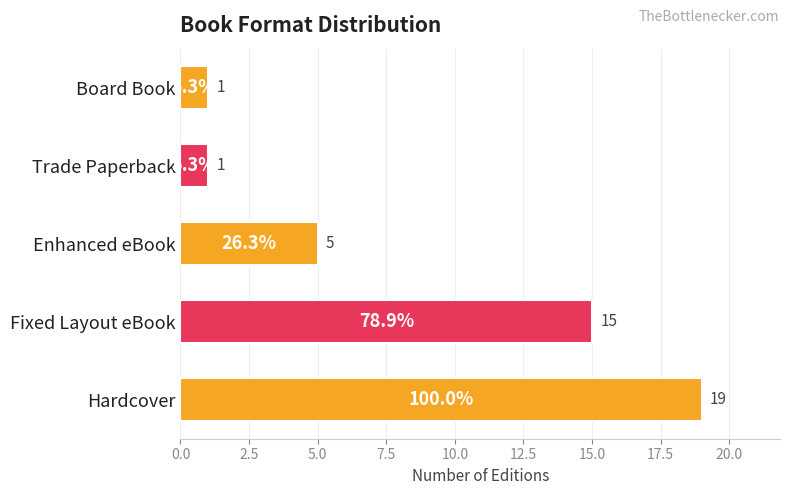

What is the sum of all values?

41